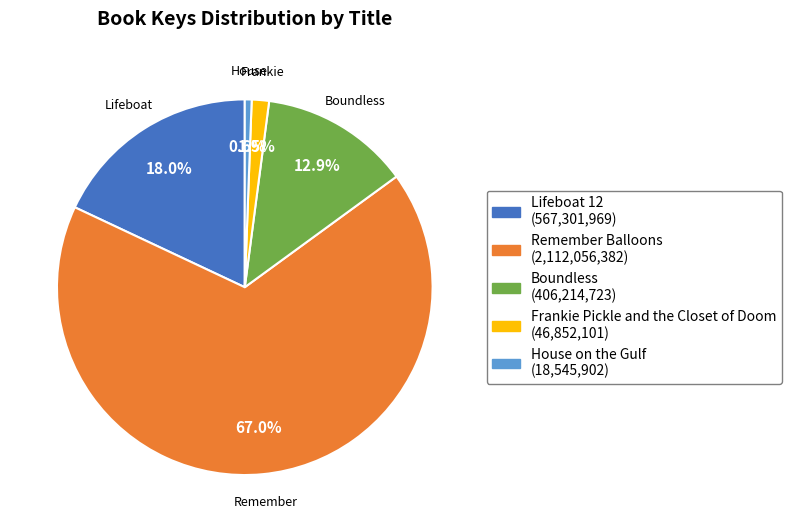

Is there a majority slice in this chart?

Yes